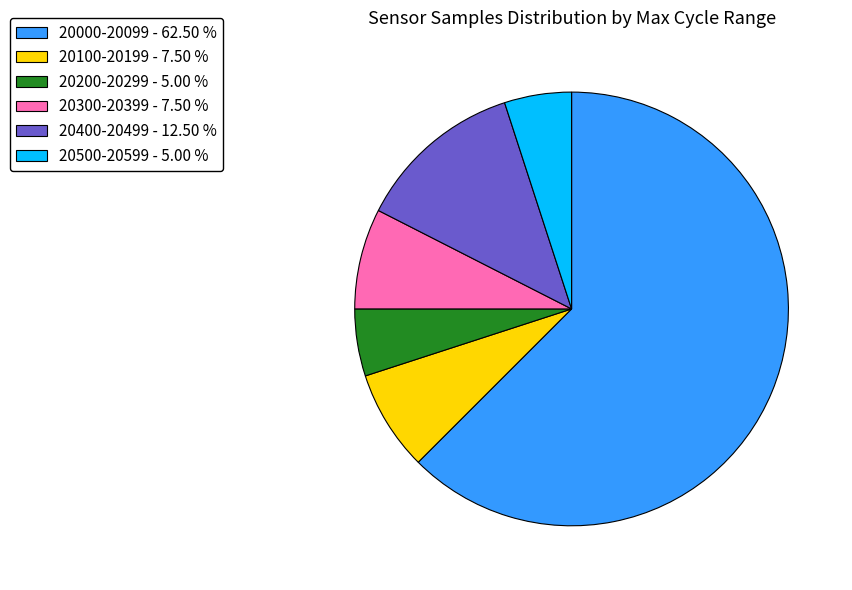

How many slices are in this pie chart?

6